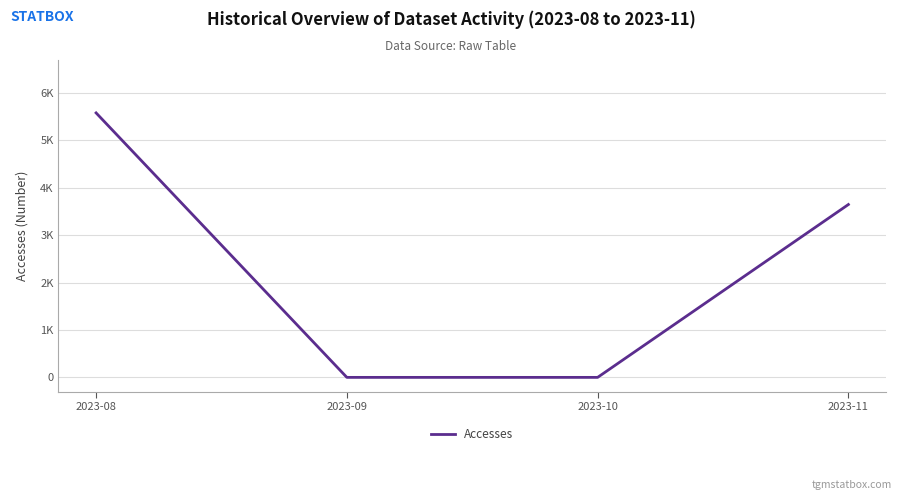

Between 2023-08 and 2023-11, which is larger?

2023-08